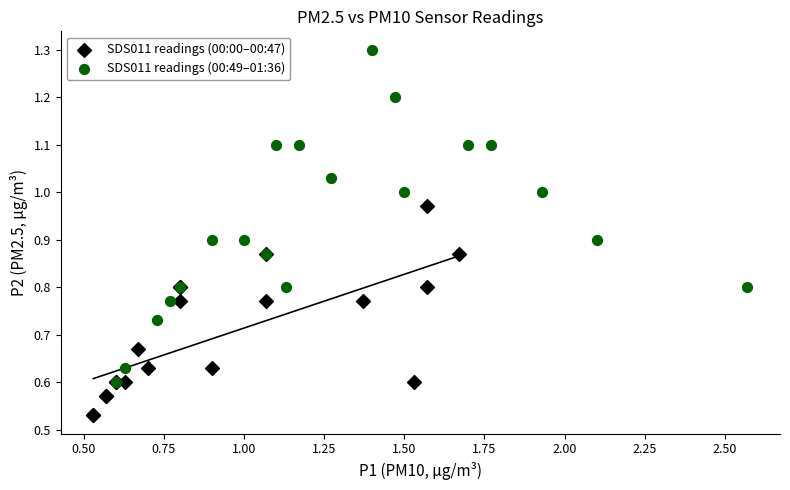

Which series has the widest spread of Y values?

SDS011 readings (00:49–01:36)